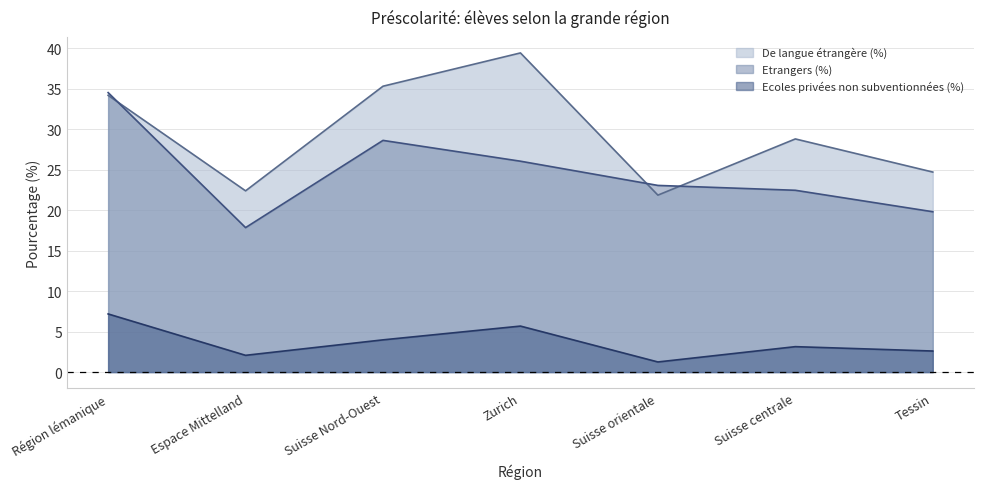

What is the approximate value of De langue étrangère (%) at Région lémanique?

34.2